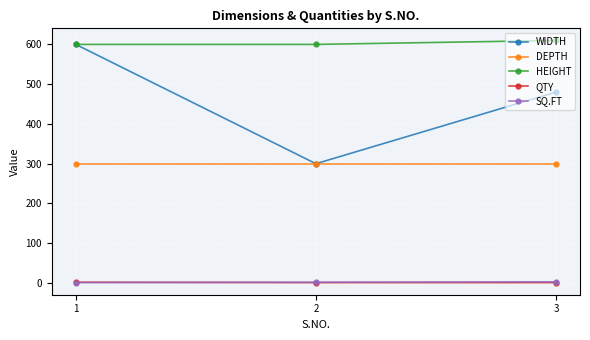

Which label corresponds to the largest value in the chart?

3